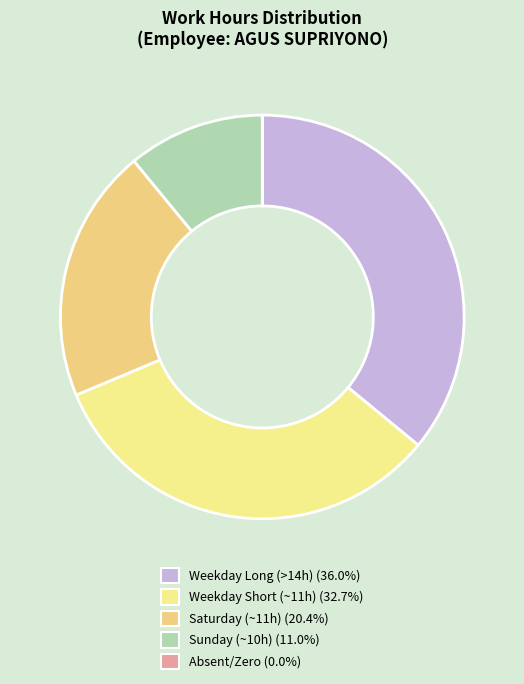

Does any single category account for the majority?

No